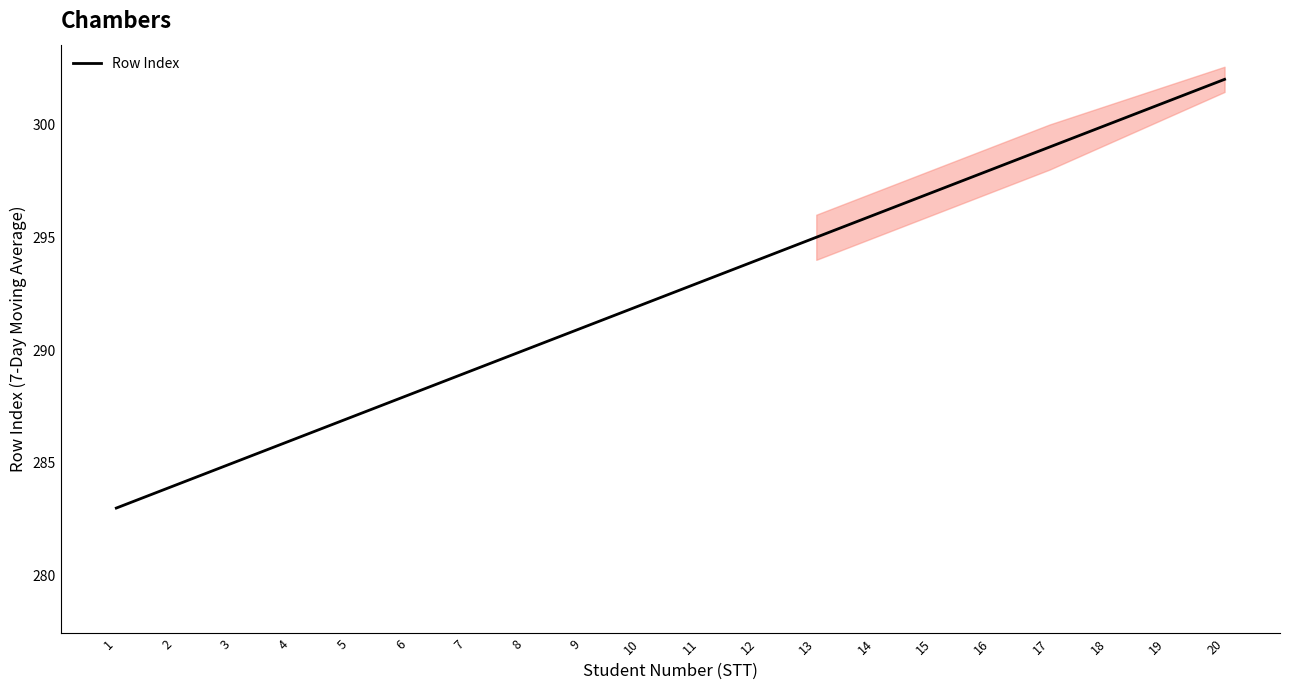

What is the value of the 6th point from the left?

288